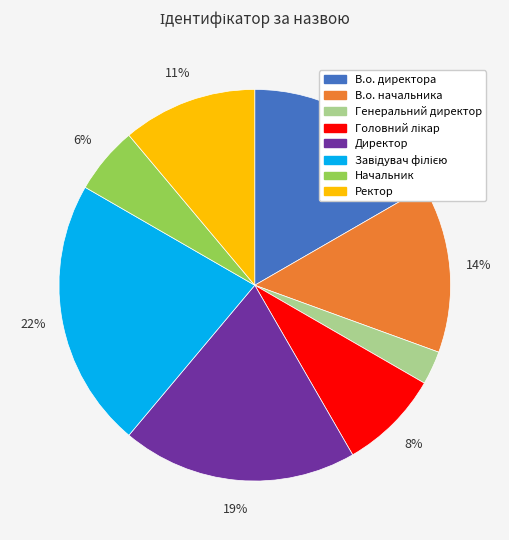

To the nearest percent, what percentage of the pie is Ректор?

11%